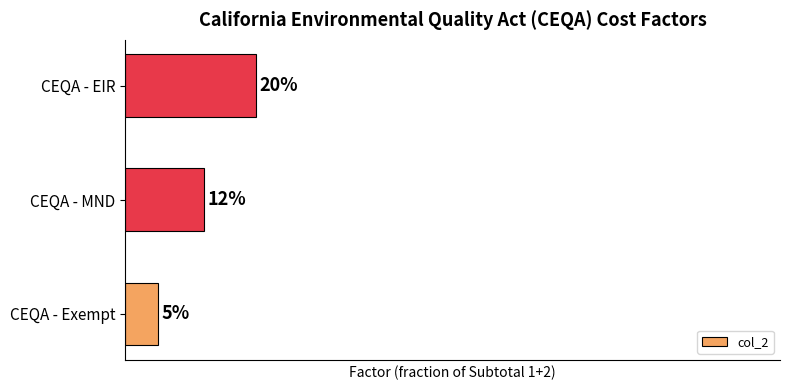

What is the greatest value displayed?

0.2